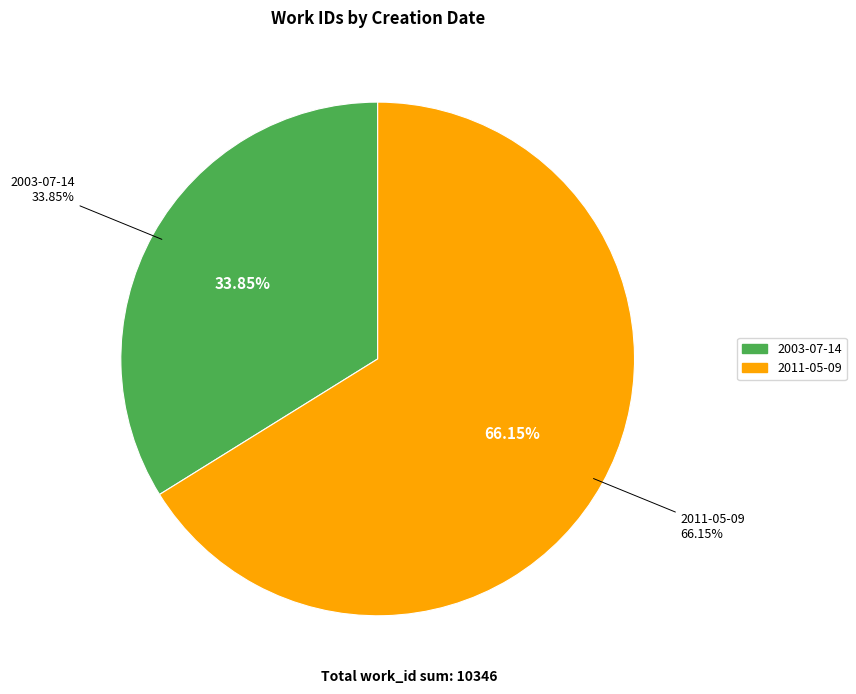

What is the change in value from 2003-07-14 to 2011-05-09?

+3342